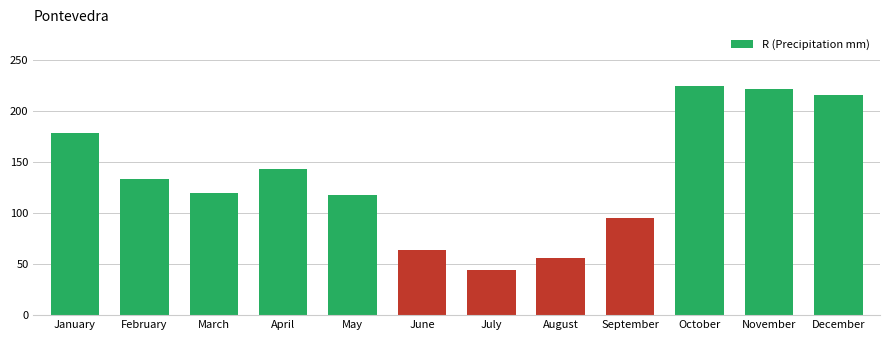

Does the chart contain any negative values?

No